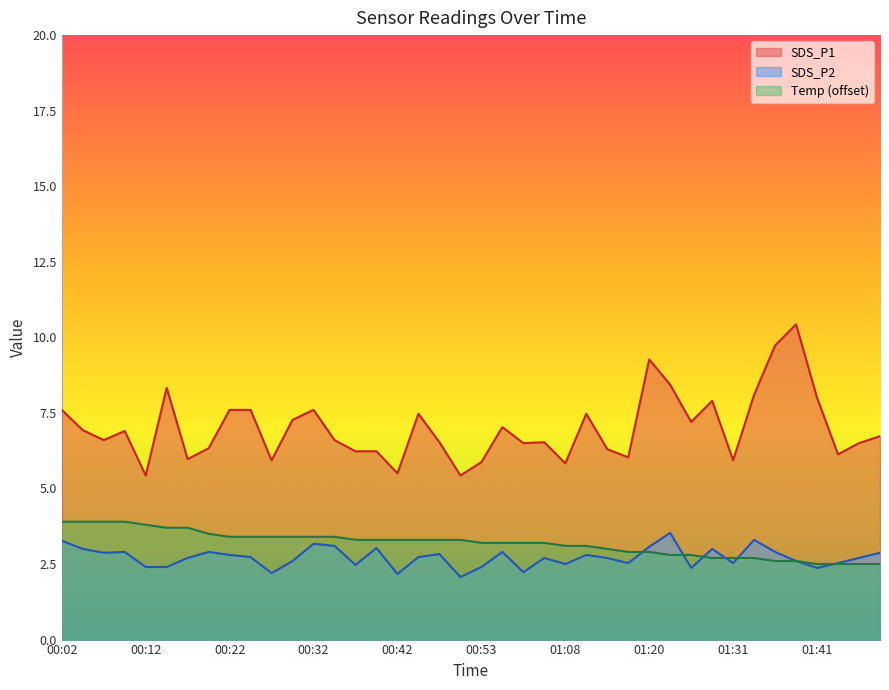

Reading left to right, extract all data points from this chart.

SDS_P1: 00:02=7.6	00:04=6.9	00:07=6.6	00:09=6.9	00:12=5.4	00:14=8.3	00:17=6.0	00:19=6.3	00:22=7.6	00:24=7.6	00:27=5.9	00:29=7.3	00:32=7.6	00:35=6.6	00:37=6.2	00:40=6.2	00:42=5.5	00:45=7.5	00:48=6.5	00:50=5.4	00:53=5.9	00:55=7.0	00:58=6.5	01:00=6.5	01:08=5.8	01:11=7.5	01:14=6.3	01:17=6.0	01:20=9.3	01:23=8.4	01:26=7.2	01:28=7.9	01:31=5.9	01:34=8.1	01:36=9.7	01:39=10.4	01:41=8.0	01:44=6.1	01:47=6.5	01:49=6.7
SDS_P2: 00:02=3.3	00:04=3.0	00:07=2.9	00:09=2.9	00:12=2.4	00:14=2.4	00:17=2.7	00:19=2.9	00:22=2.8	00:24=2.7	00:27=2.2	00:29=2.6	00:32=3.2	00:35=3.1	00:37=2.5	00:40=3.0	00:42=2.2	00:45=2.7	00:48=2.8	00:50=2.1	00:53=2.4	00:55=2.9	00:58=2.2	01:00=2.7	01:08=2.5	01:11=2.8	01:14=2.7	01:17=2.5	01:20=3.1	01:23=3.5	01:26=2.4	01:28=3.0	01:31=2.5	01:34=3.3	01:36=2.9	01:39=2.6	01:41=2.4	01:44=2.5	01:47=2.7	01:49=2.9
Temp: 00:02=3.9	00:04=3.9	00:07=3.9	00:09=3.9	00:12=3.8	00:14=3.7	00:17=3.7	00:19=3.5	00:22=3.4	00:24=3.4	00:27=3.4	00:29=3.4	00:32=3.4	00:35=3.4	00:37=3.3	00:40=3.3	00:42=3.3	00:45=3.3	00:48=3.3	00:50=3.3	00:53=3.2	00:55=3.2	00:58=3.2	01:00=3.2	01:08=3.1	01:11=3.1	01:14=3.0	01:17=2.9	01:20=2.9	01:23=2.8	01:26=2.8	01:28=2.7	01:31=2.7	01:34=2.7	01:36=2.6	01:39=2.6	01:41=2.5	01:44=2.5	01:47=2.5	01:49=2.5